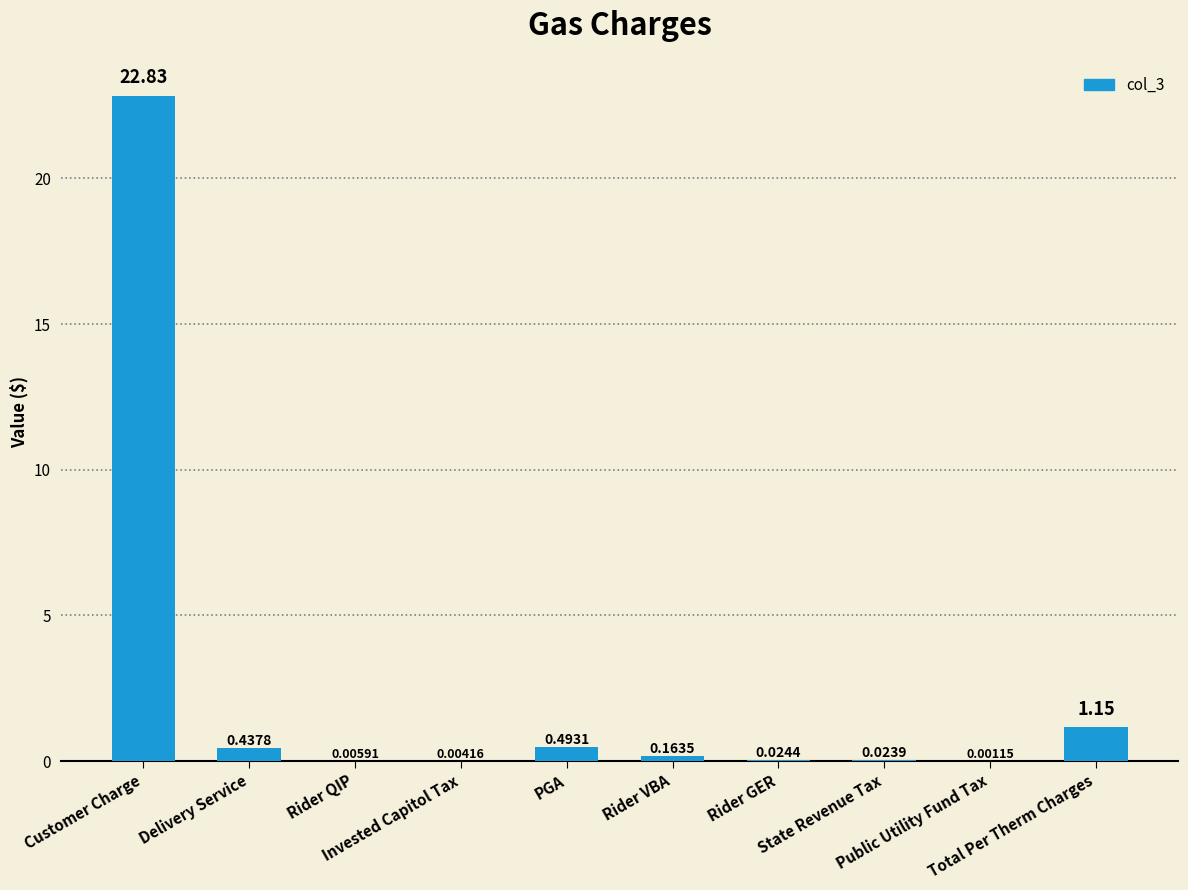

What is the sum of all values?

25.1